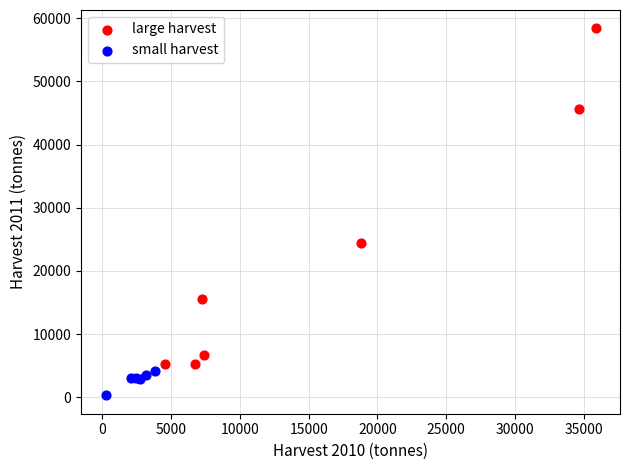

Which series reaches the minimum Y coordinate?

small harvest